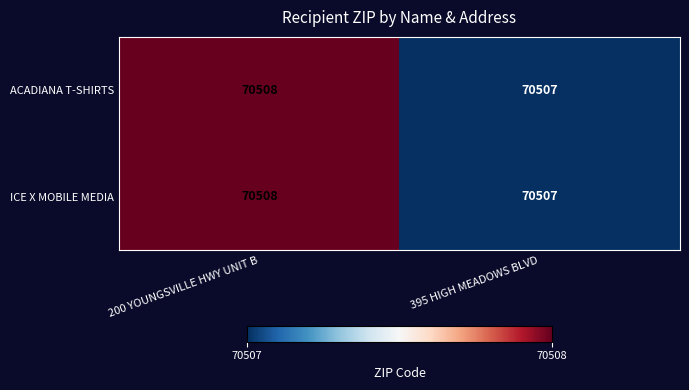

What is the minimum value for ACADIANA T-SHIRTS?

70507